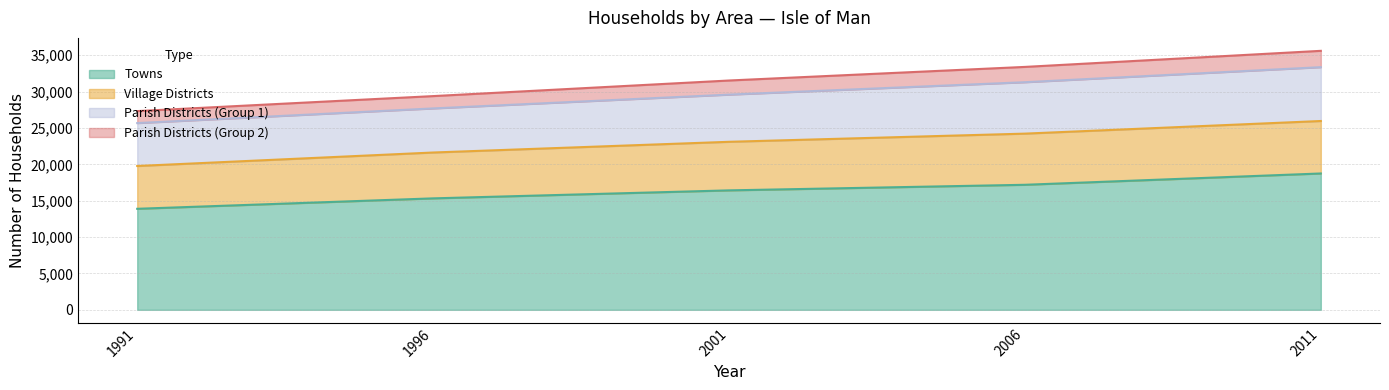

Is it true that Towns equals 18742 at 2011?

True